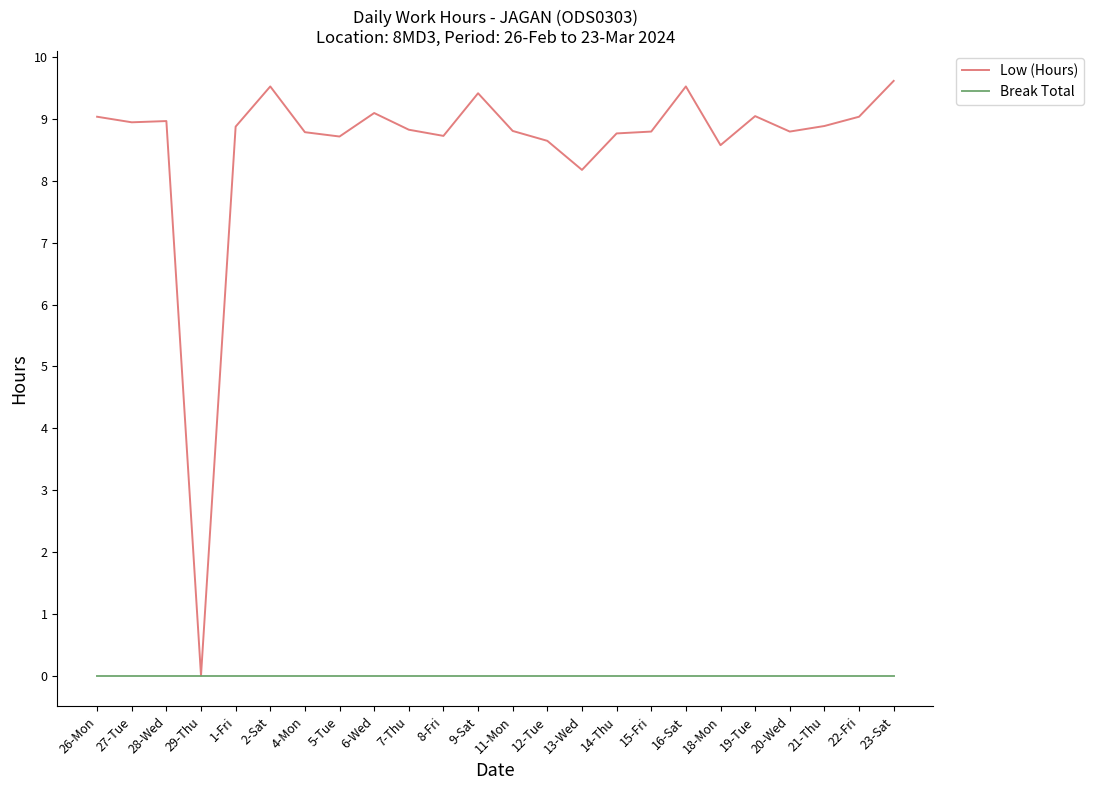

What is the maximum value shown in the chart?

9.6